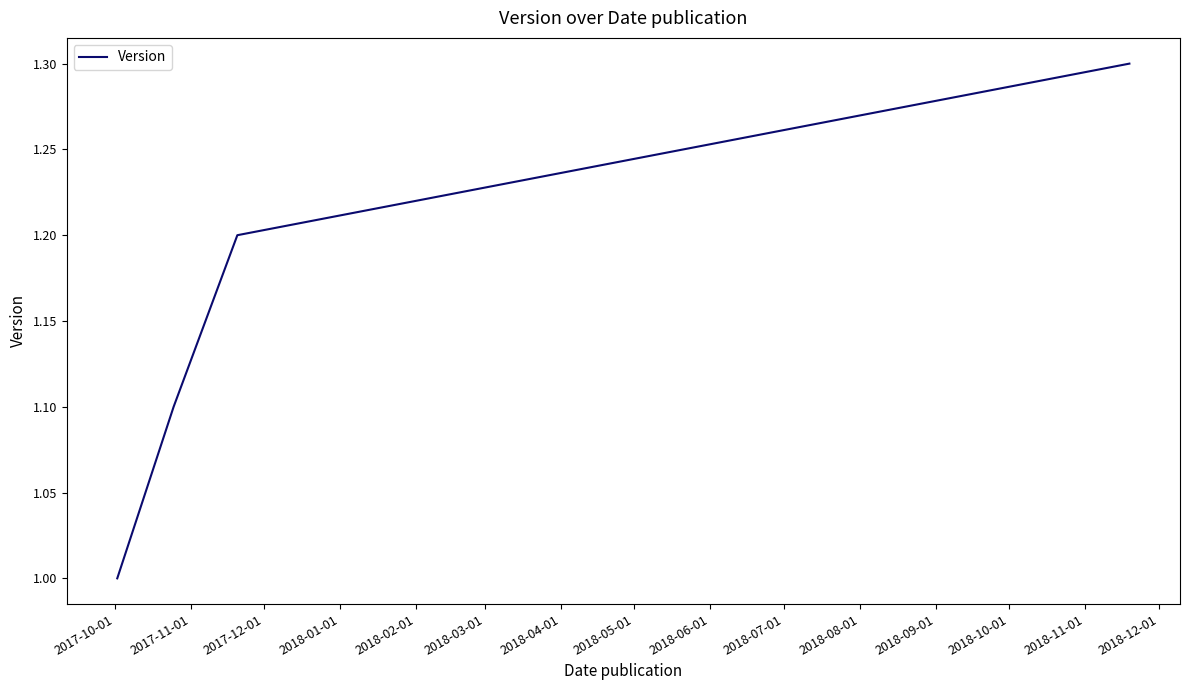

What is the sum of all values?

4.6